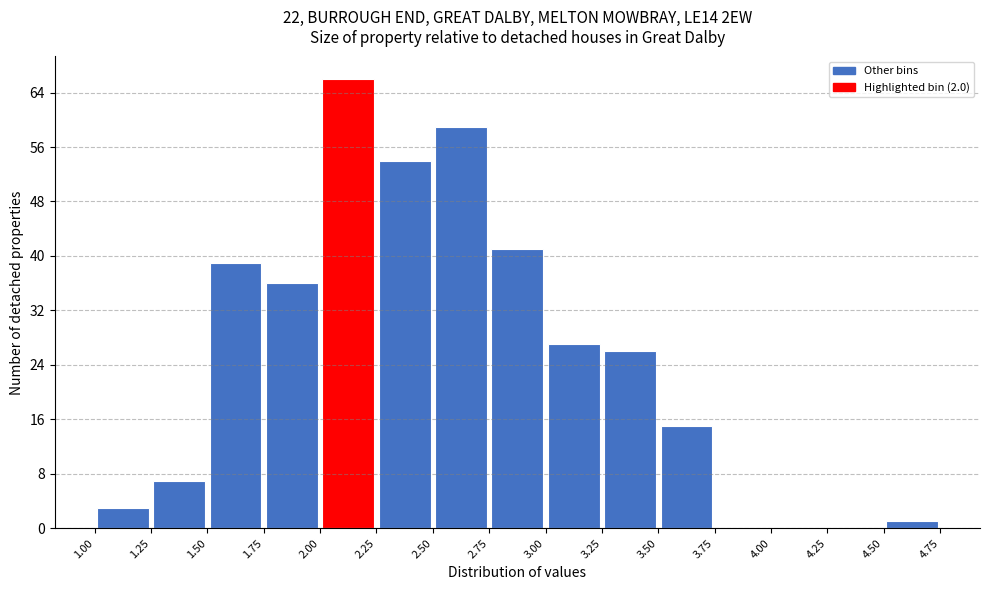

Reading left to right, transcribe this chart: for each bar, give the range it covers on the x-axis and its height. The values are not printed on the chart, so give them approximately, as read against the axis.

1.00 to 1.25: 3
1.25 to 1.50: 7
1.50 to 1.75: 39
1.75 to 2.00: 36
2.00 to 2.25: 66
2.25 to 2.50: 54
2.50 to 2.75: 59
2.75 to 3.00: 41
3.00 to 3.25: 27
3.25 to 3.50: 26
3.50 to 3.75: 15
3.75 to 4.00: 0
4.00 to 4.25: 0
4.25 to 4.50: 0
4.50 to 4.75: 1